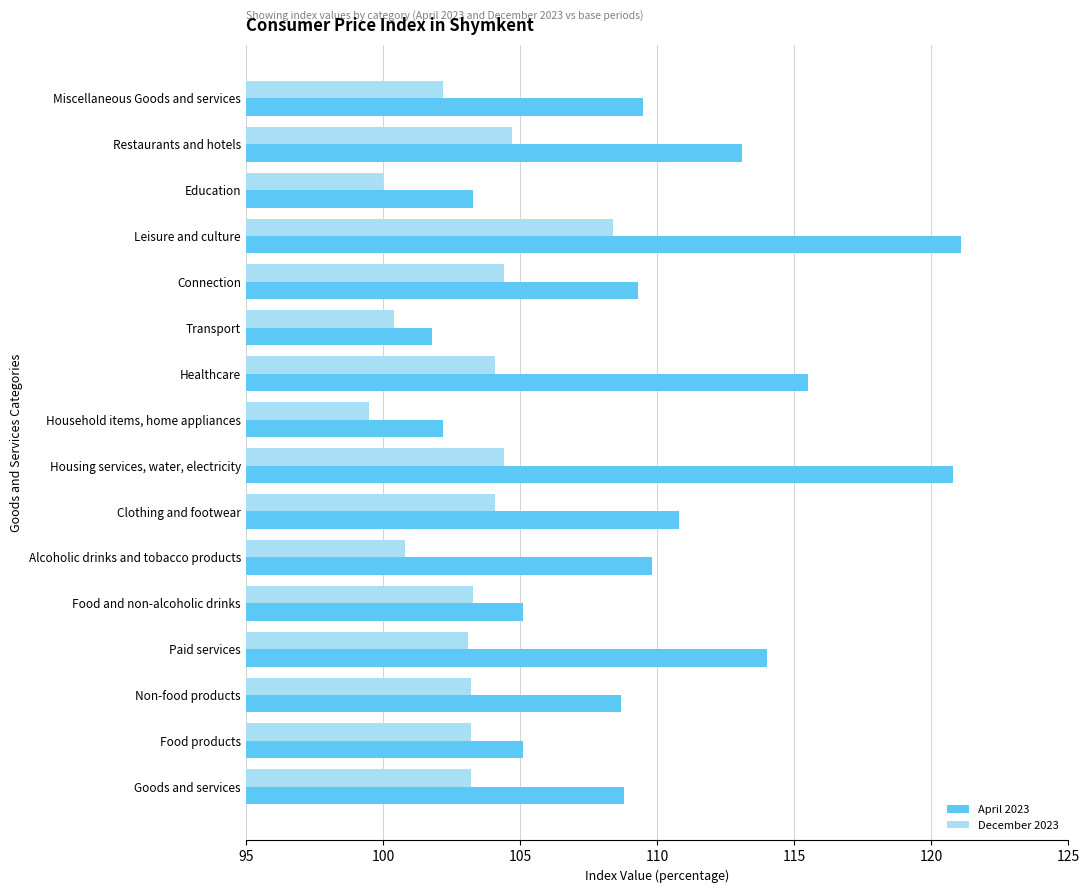

At how many categories does at least one series exceed 115?

3